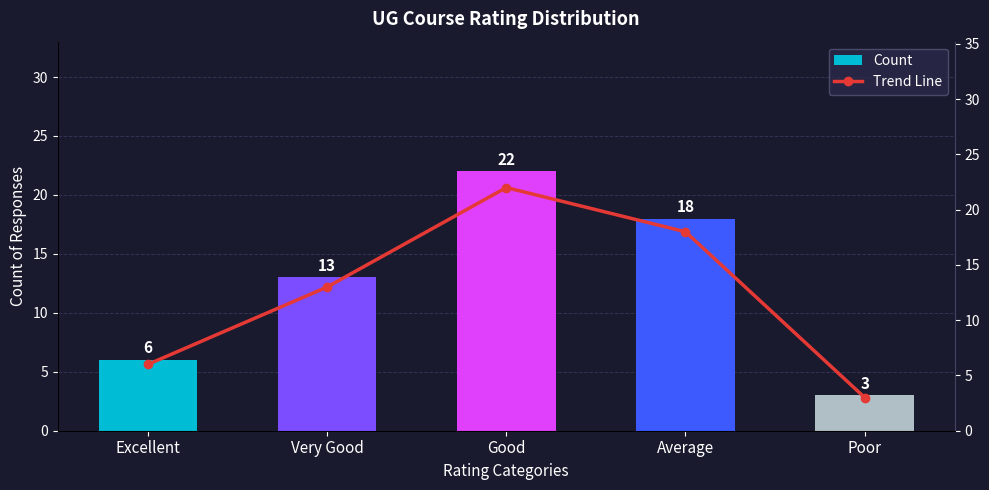

List the labels in order of Count value, largest first.

Good, Average, Very Good, Excellent, Poor